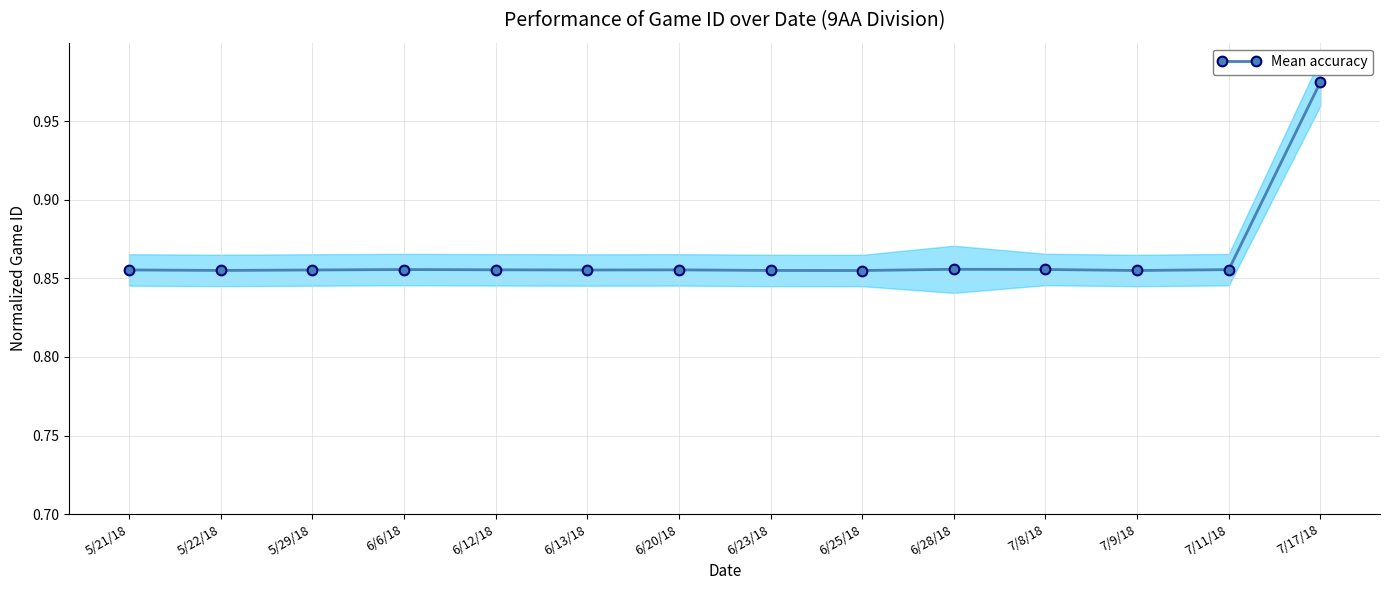

What is the value of the 14th point from the left?

1.0